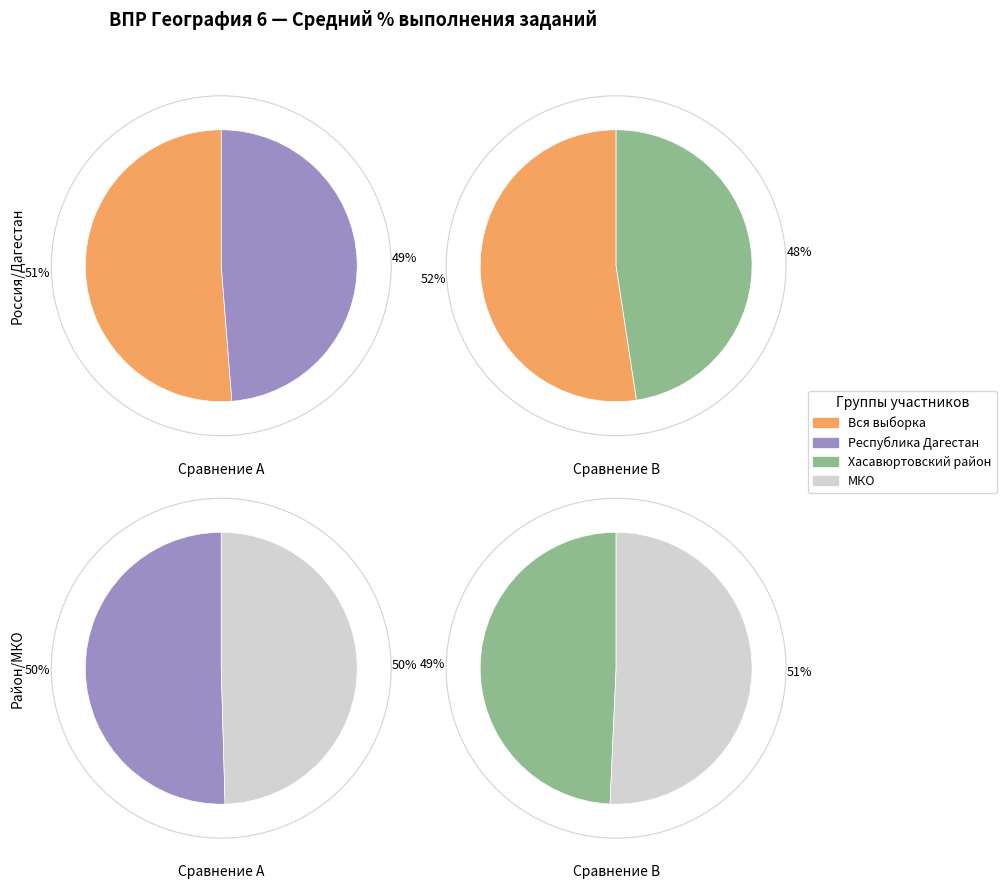

True or false: 1.2 accounts for 1% of the total.

False